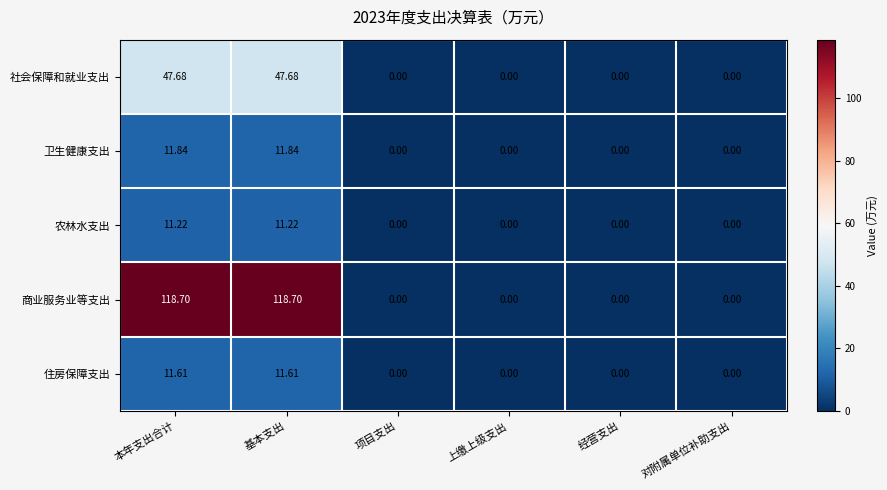

List the series in order of their peak value, lowest first.

农林水支出, 住房保障支出, 卫生健康支出, 社会保障和就业支出, 商业服务业等支出